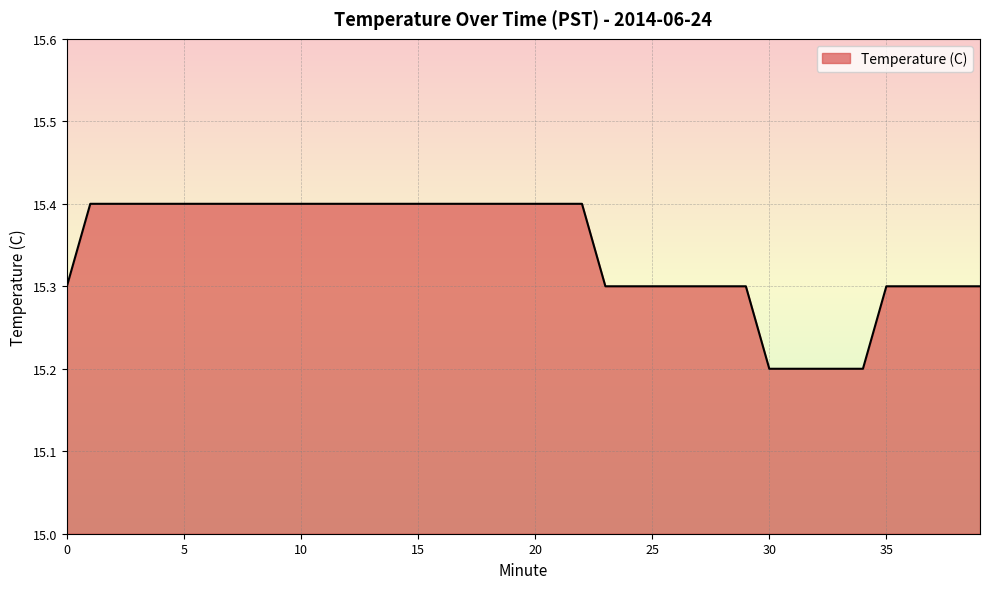

How many lines are shown in the chart?

1